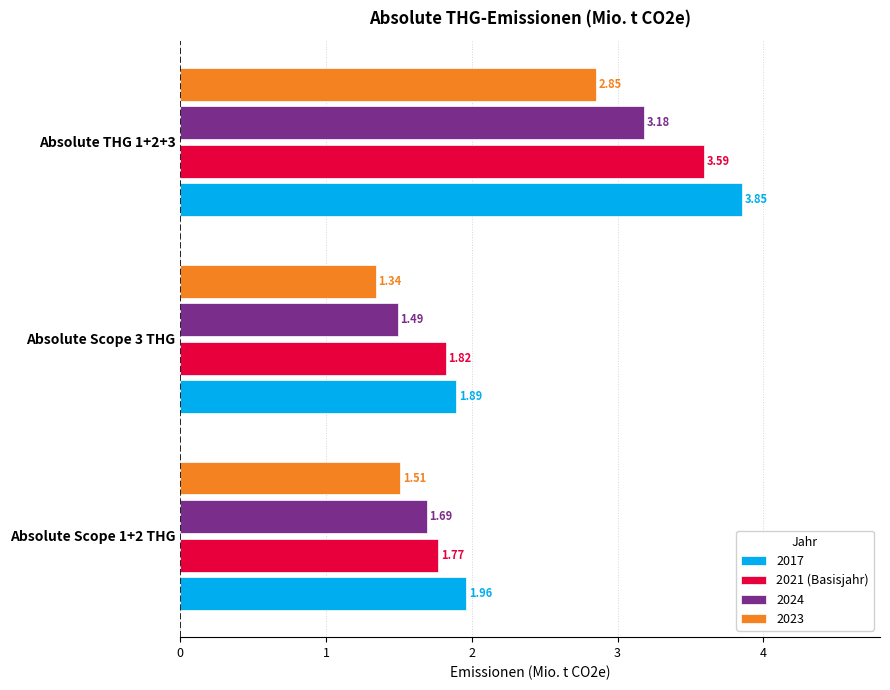

Which series changed the most between Absolute Scope 3 THG and Absolute THG 1+2+3?

2017